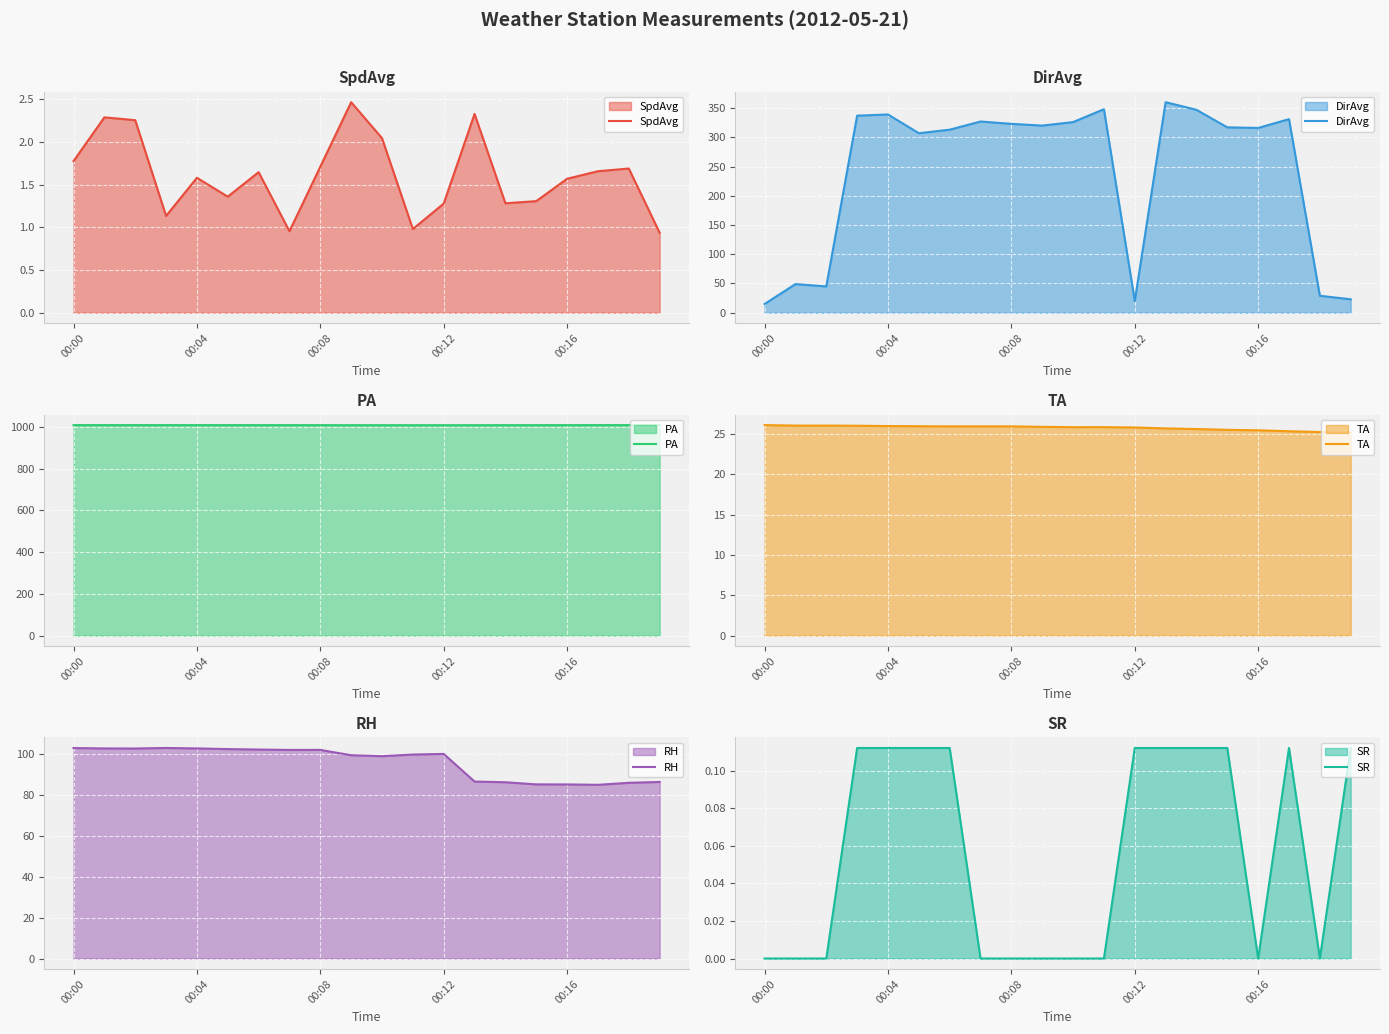

At which category is the sum across all series the highest?

13